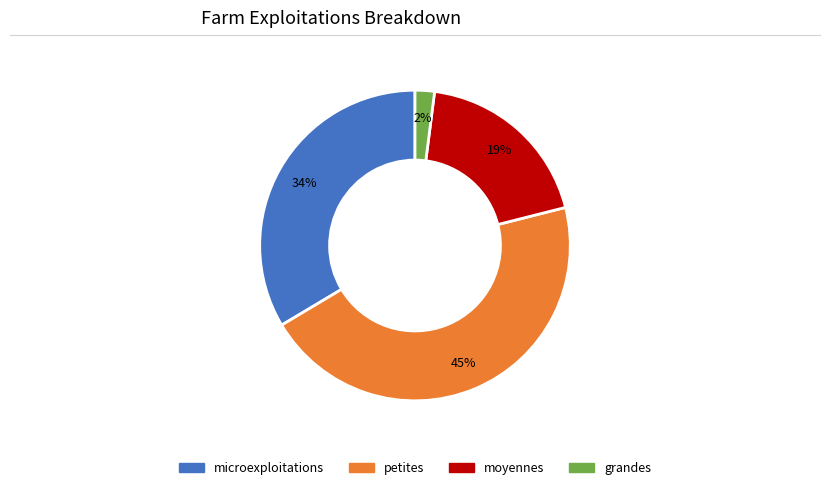

To the nearest percent, what is the combined percentage of petites and microexploitations?

79%